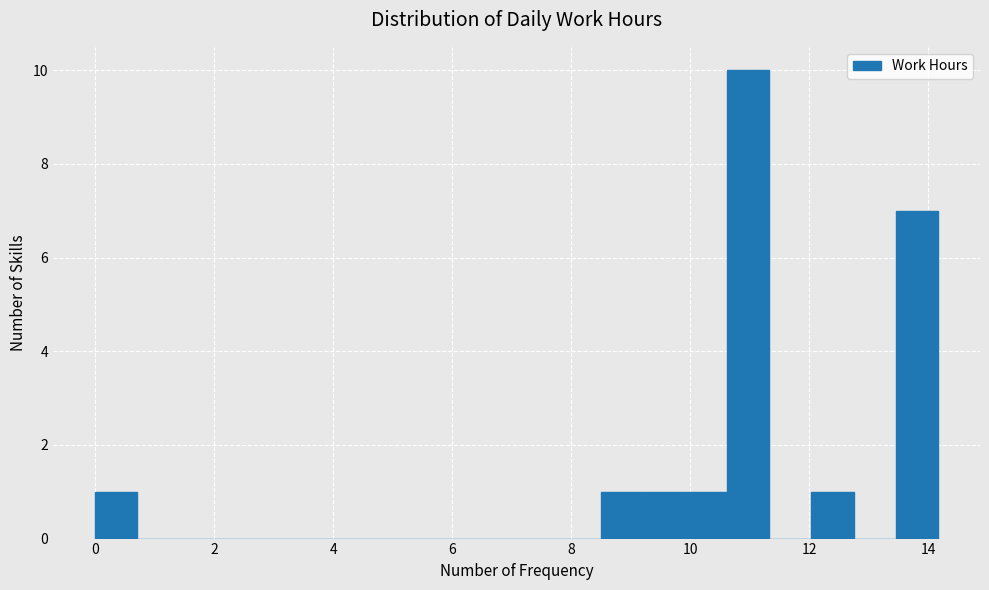

Around what value on the x-axis is the tallest bar? Give the approximate position of its centre, as read against the axis.

11.0